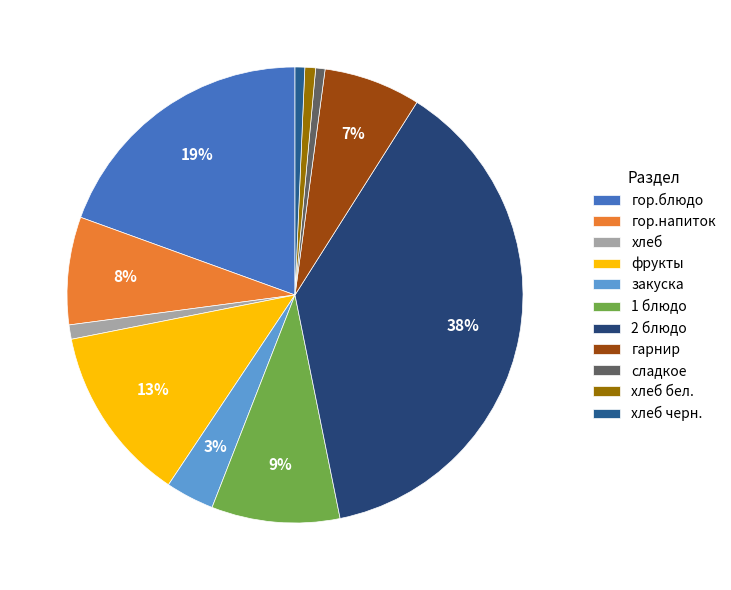

How many slices are in this pie chart?

11